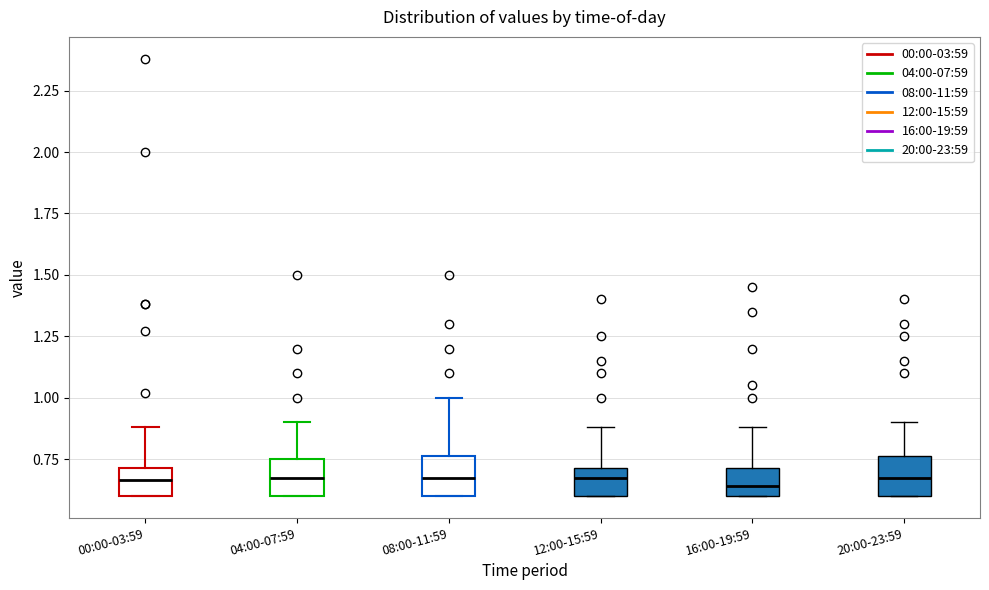

Reading left to right, transcribe this box plot: for each box, give where its median line is, the range the box spans, and where its two whiskers end, as read against the y-axis. The values are not printed on the chart, so give them approximately, as read against the axis.

00:00-03:59: median 0.65, box 0.60 to 0.70, whiskers 0.60 to 0.90
04:00-07:59: median 0.70, box 0.60 to 0.75, whiskers 0.60 to 0.90
08:00-11:59: median 0.70, box 0.60 to 0.75, whiskers 0.60 to 1.00
12:00-15:59: median 0.70 (just below the box's upper edge), box 0.60 to 0.70, whiskers 0.60 to 0.90
16:00-19:59: median 0.65, box 0.60 to 0.70, whiskers 0.60 to 0.90
20:00-23:59: median 0.70, box 0.60 to 0.75, whiskers 0.60 to 0.90